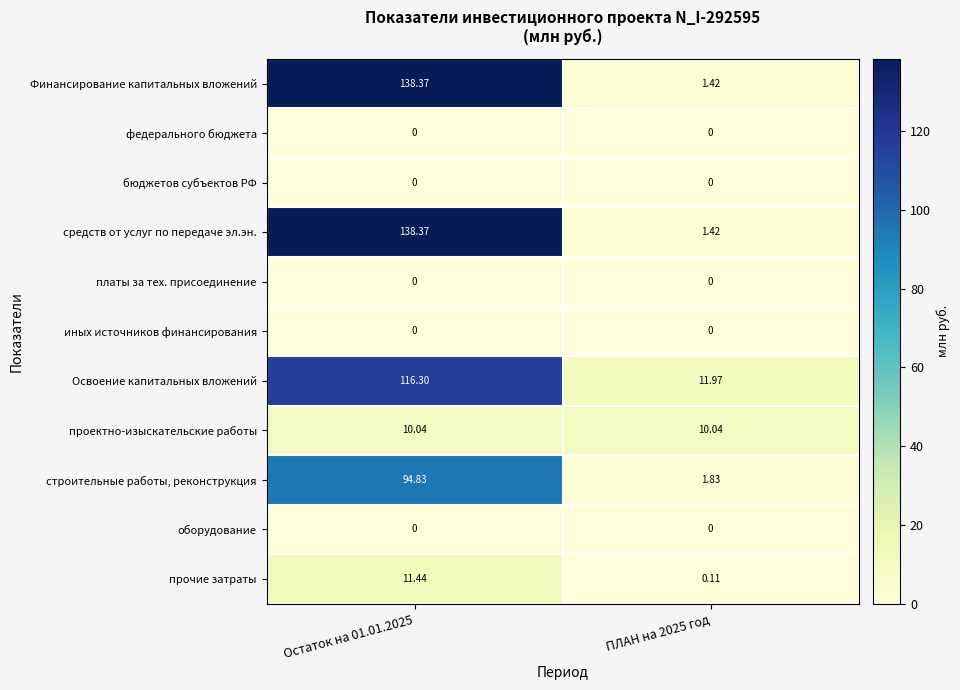

Is the value of оборудование at Остаток на 01.01.2025 greater than the value of Финансирование капитальных вложений at Остаток на 01.01.2025?

No